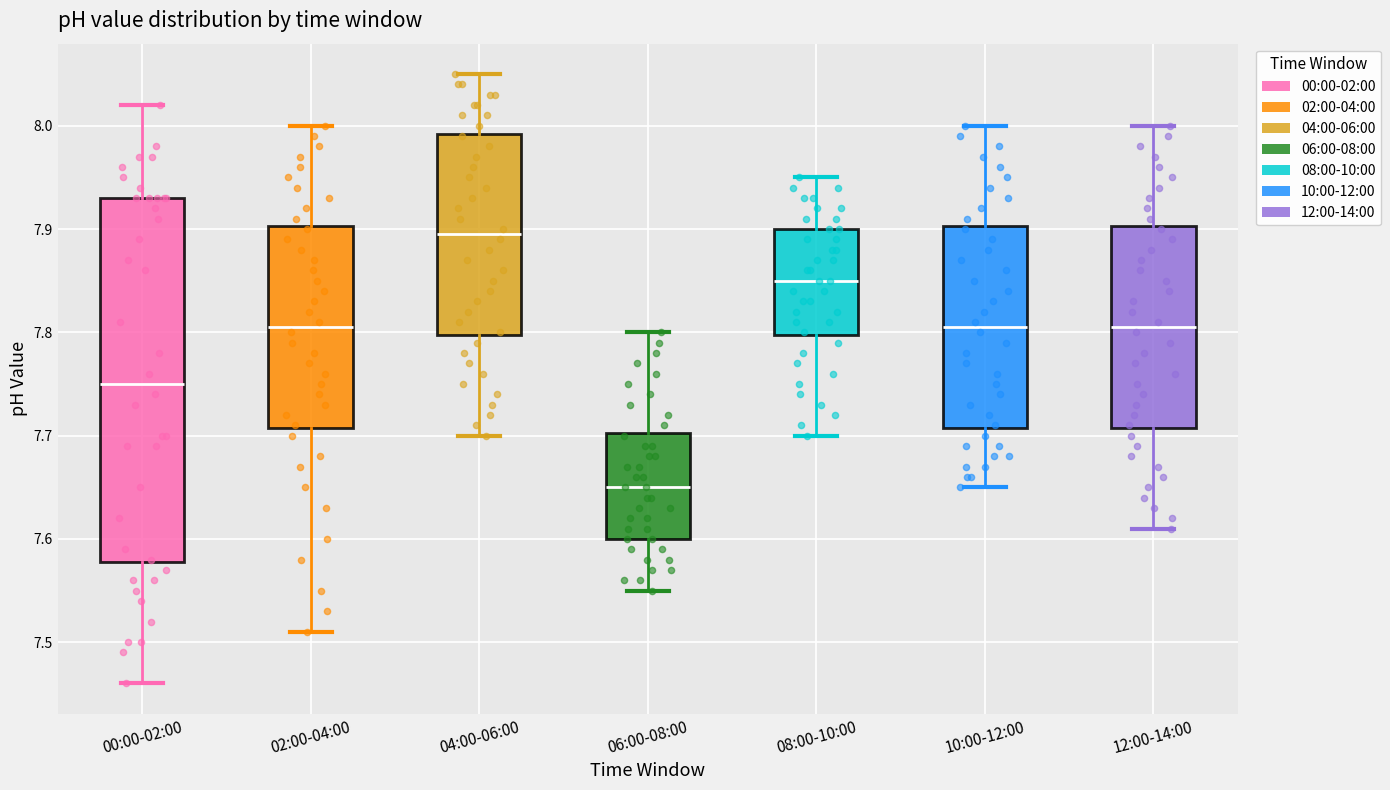

Which box has the highest median line?

04:00-06:00